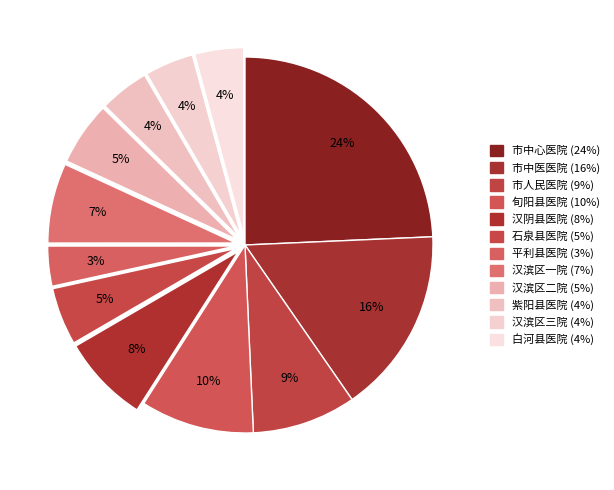

What percentage do 汉阴县医院 and 汉滨区三院 together represent?

11.8%